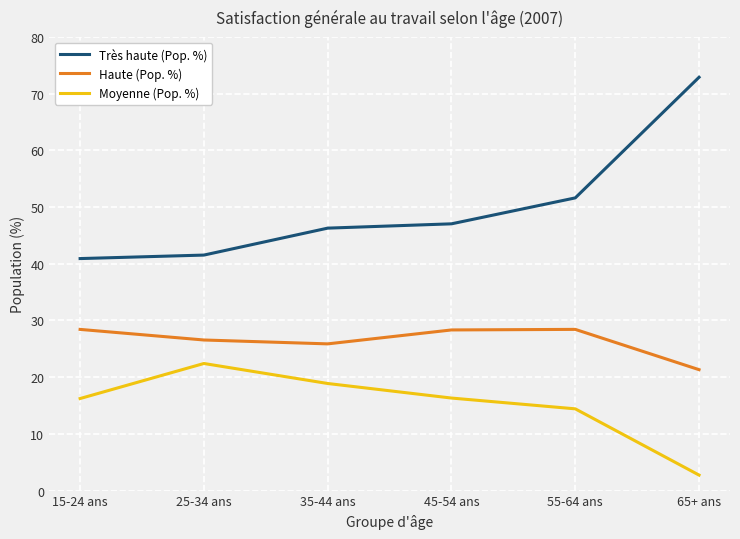

What is the difference between the highest and lowest values at 35-44 ans?

27.4